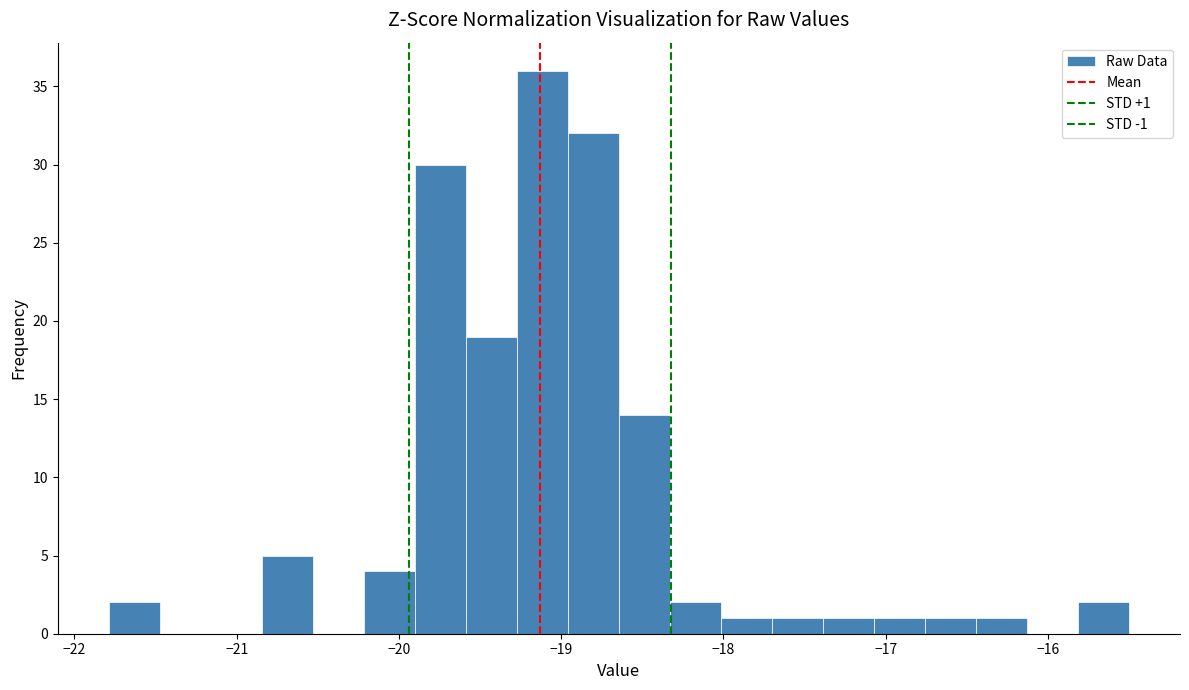

Around what value on the x-axis is the tallest bar? Give the approximate position of its centre, as read against the axis.

-19.1